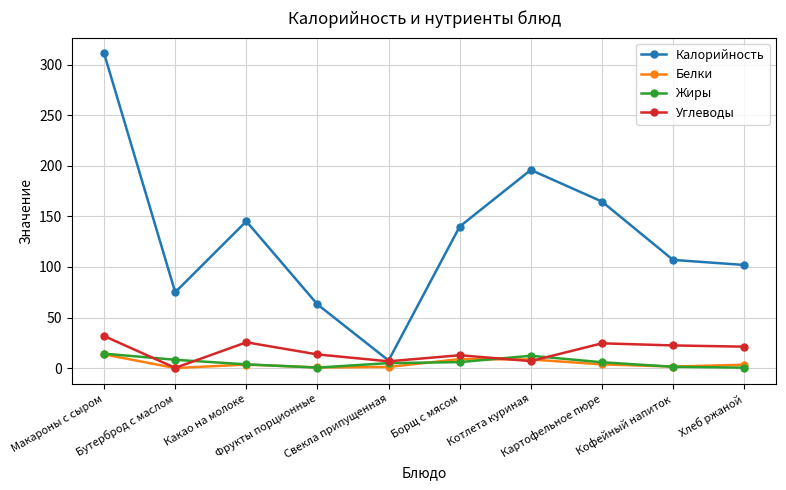

Does the chart display data point markers on the line(s)?

Yes